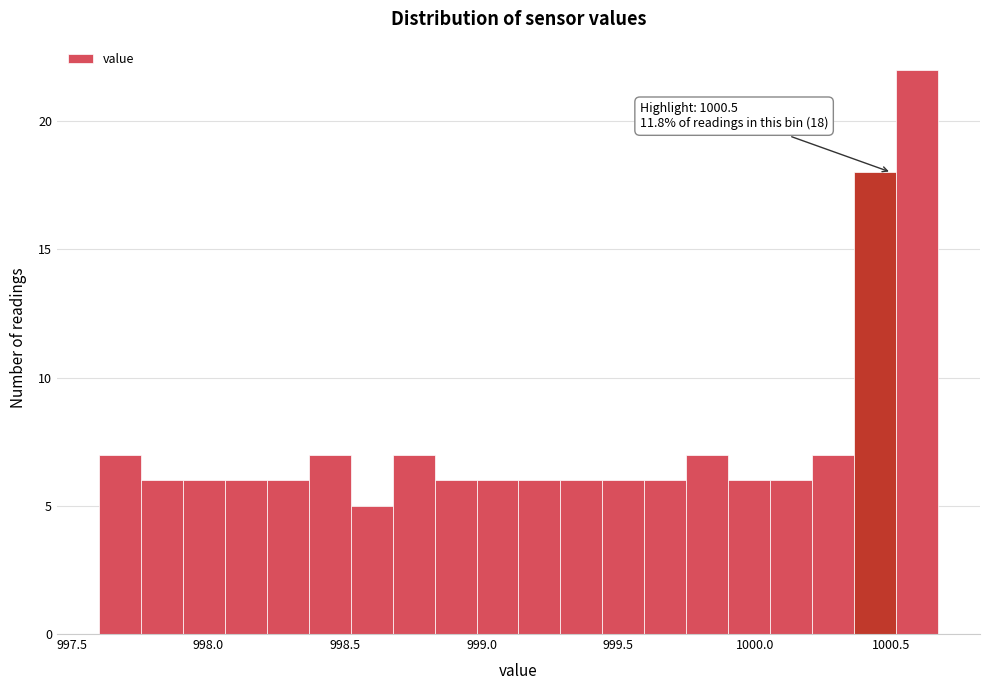

Read against the x-axis, roughly where is the centre of the tallest bar?

1000.60